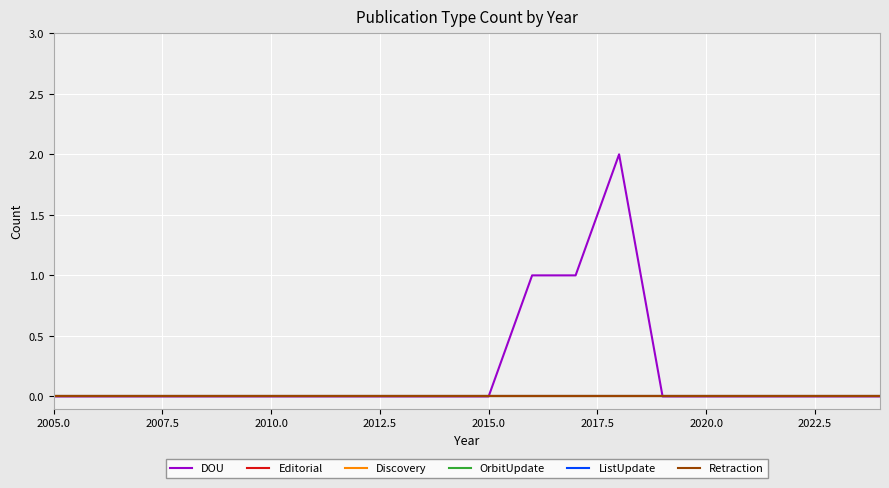

Does the chart display data point markers on the line(s)?

No